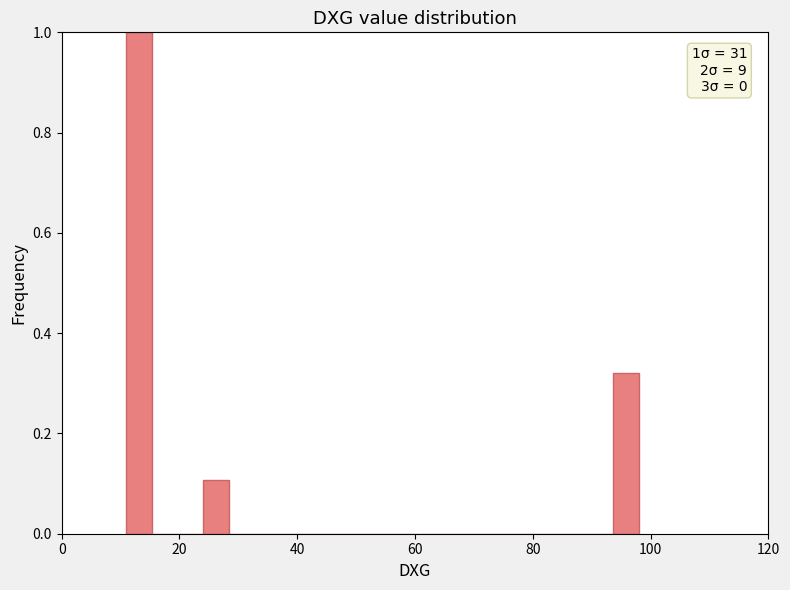

Around what value on the x-axis is the tallest bar? Give the approximate position of its centre, as read against the axis.

14